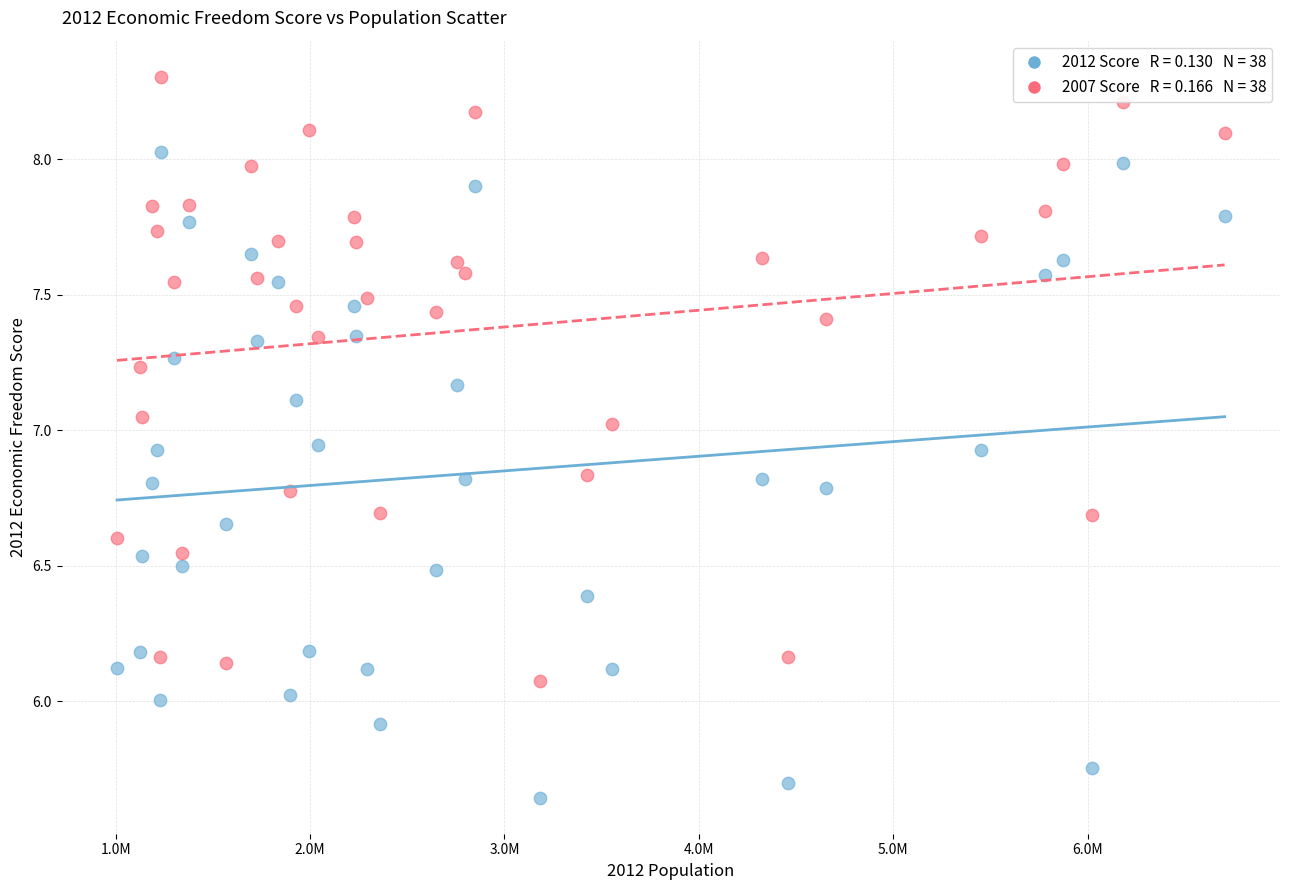

Across all data points, what is the range of X values (max minus min)?

5696722.0